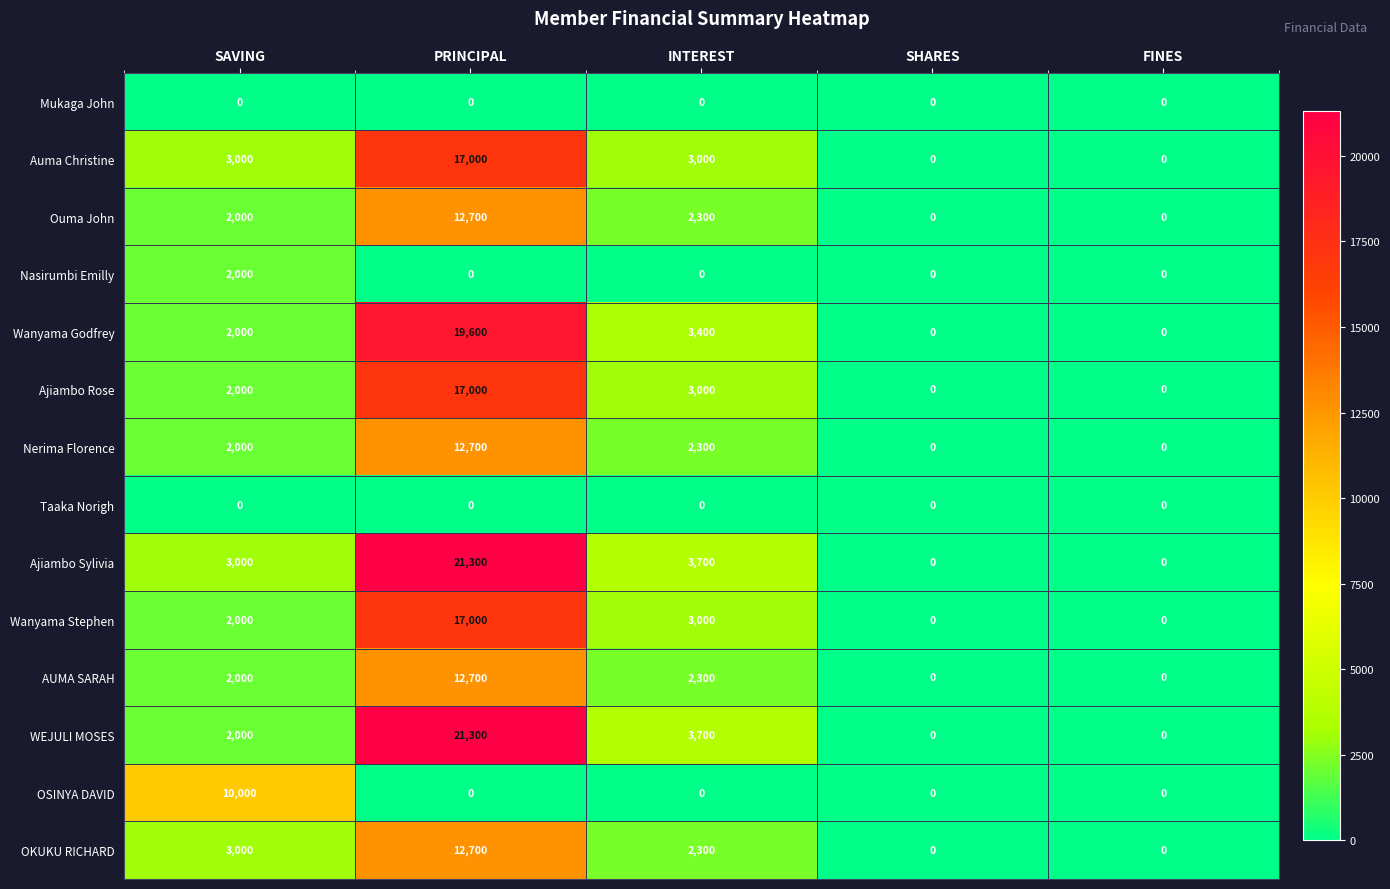

Is it true that Nerima Florence equals 12700 at PRINCIPAL?

True